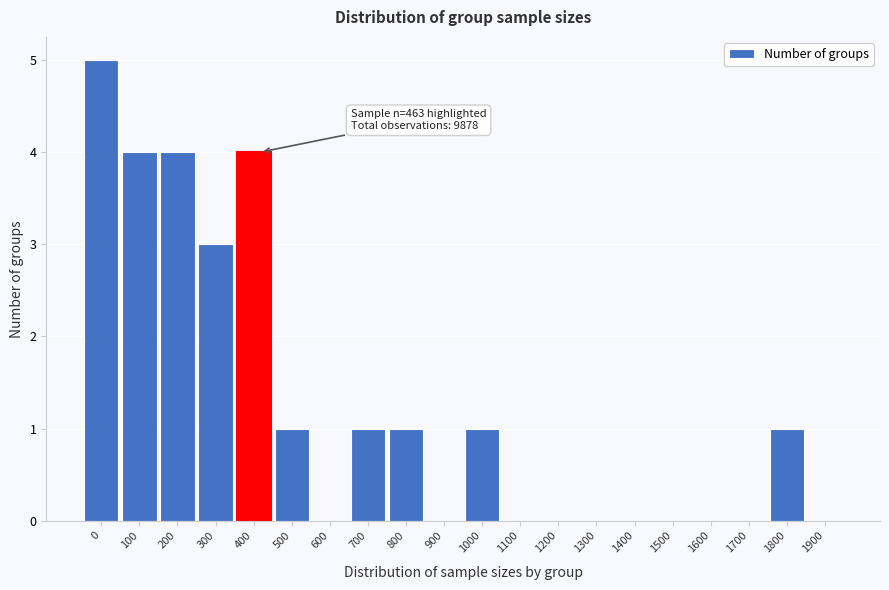

Reading left to right, what are all the values shown in this chart?

0=5	100=4	200=4	300=3	400=4	500=1	600=0	700=1	800=1	900=0	1000=1	1100=0	1200=0	1300=0	1400=0	1500=0	1600=0	1700=0	1800=1	1900=0